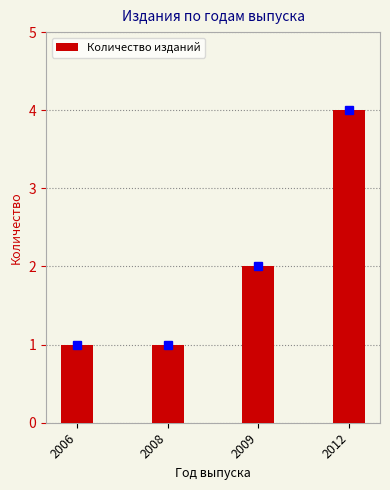

Are the bars grouped side by side (vs. stacked)?

No